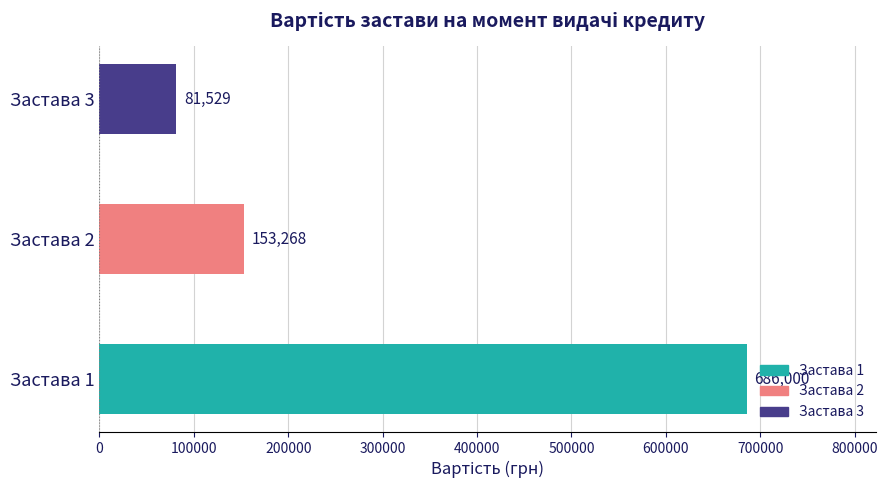

At which category does the chart reach its minimum across all series?

Застава 3